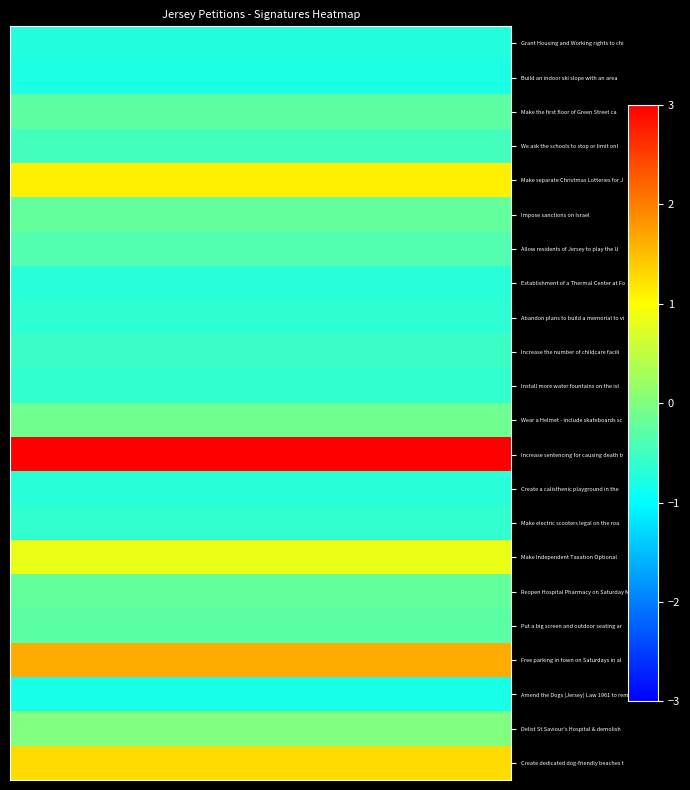

What is the smallest value displayed?

-0.8